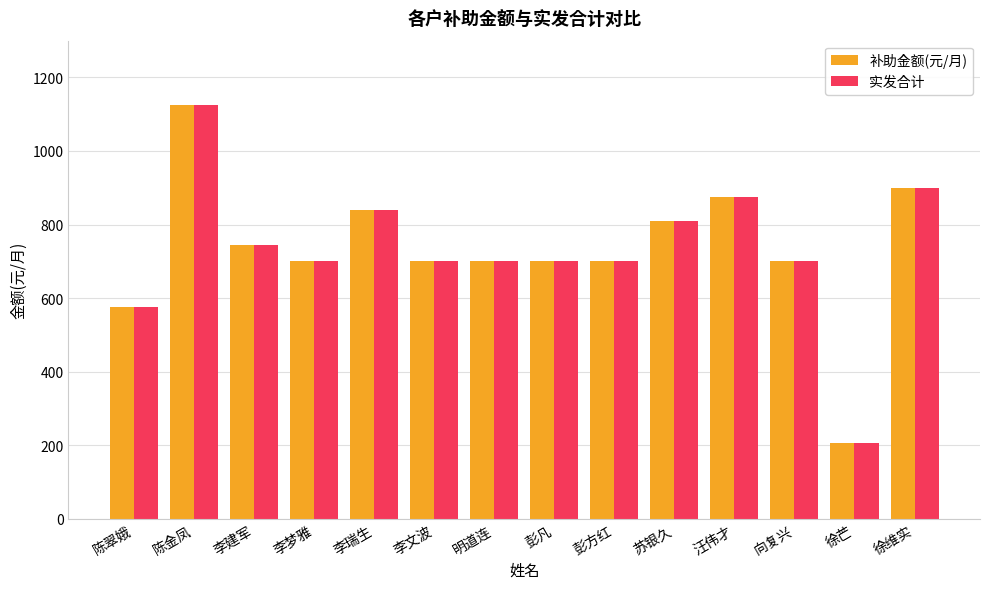

The 实发合计 series shows 205 at 徐芒. True or false?

True